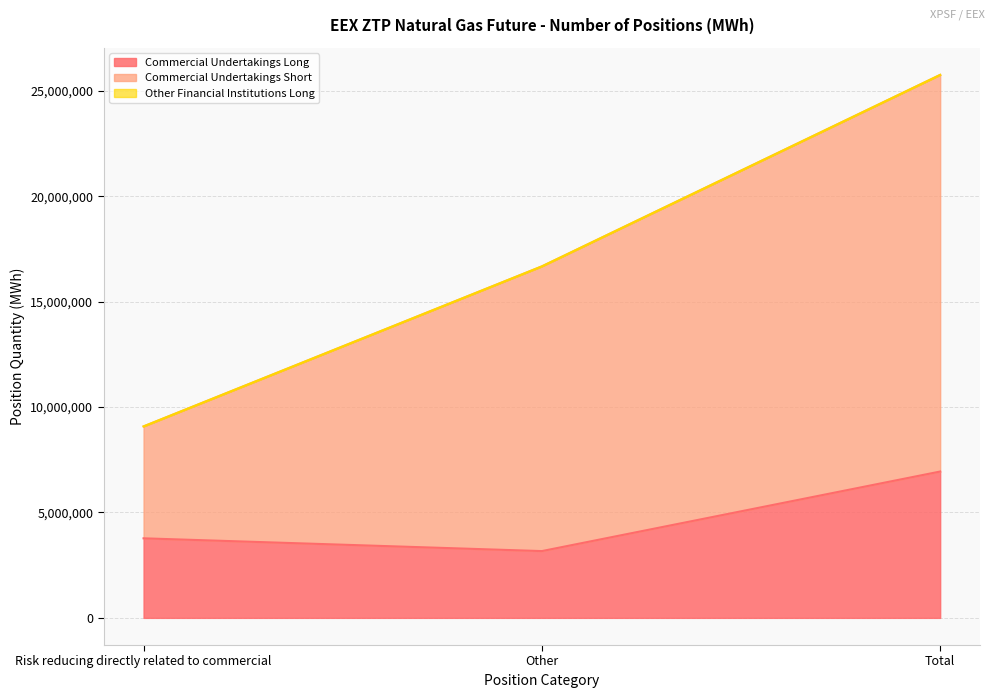

Where is Commercial Undertakings Short nearest to the value 17419898?

Other